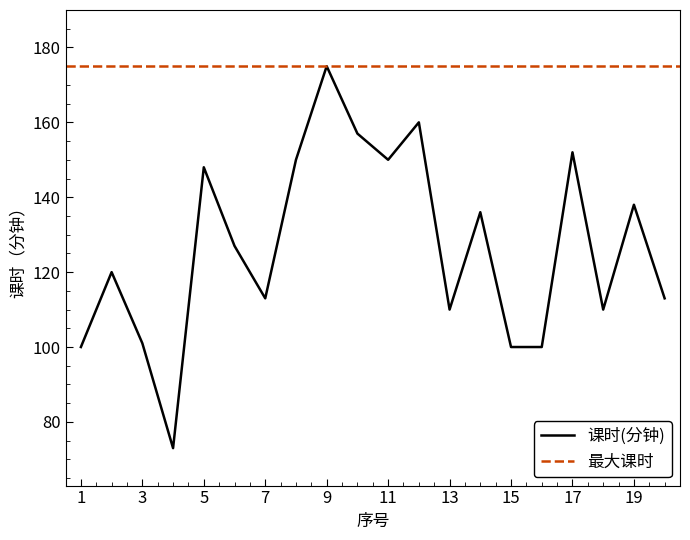

At which category does the data reach its first local valley?

4